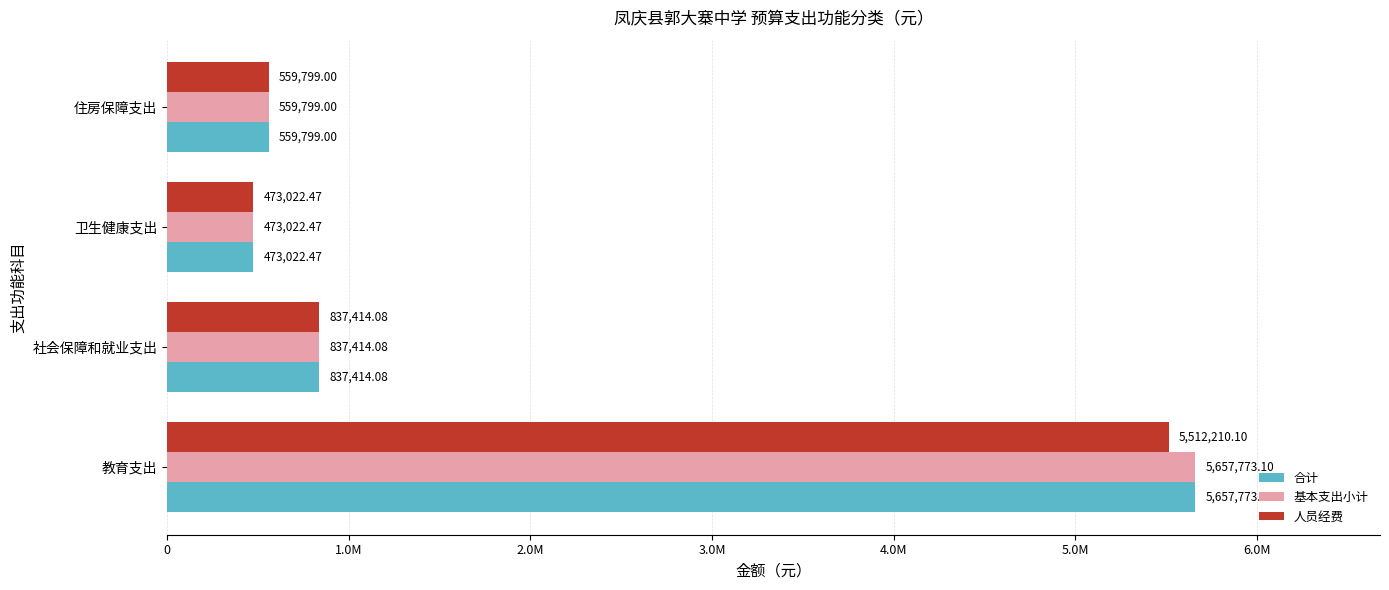

What are all the series names shown in the legend?

合计, 基本支出小计, 人员经费